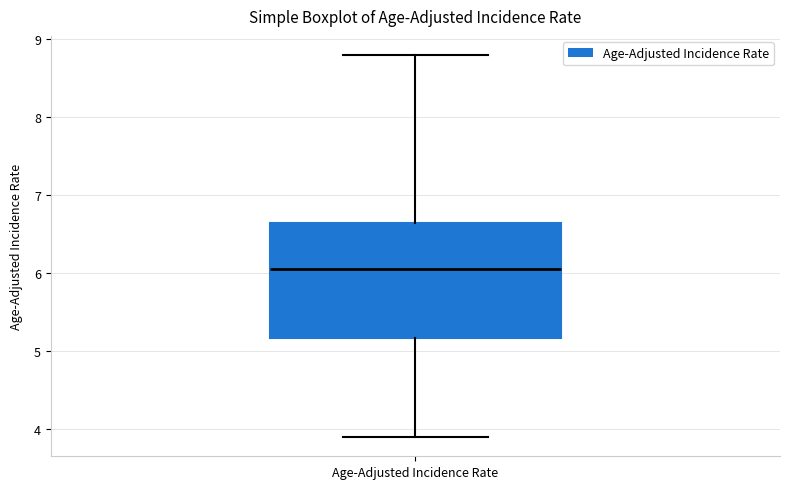

Read this box plot against the y-axis: the position of the median line, the range covered by the box, and the ends of both whiskers. The values are not printed on the chart, so give them approximately, as read against the axis.

median 6.1, box 5.2 to 6.7, whiskers 3.9 to 8.8